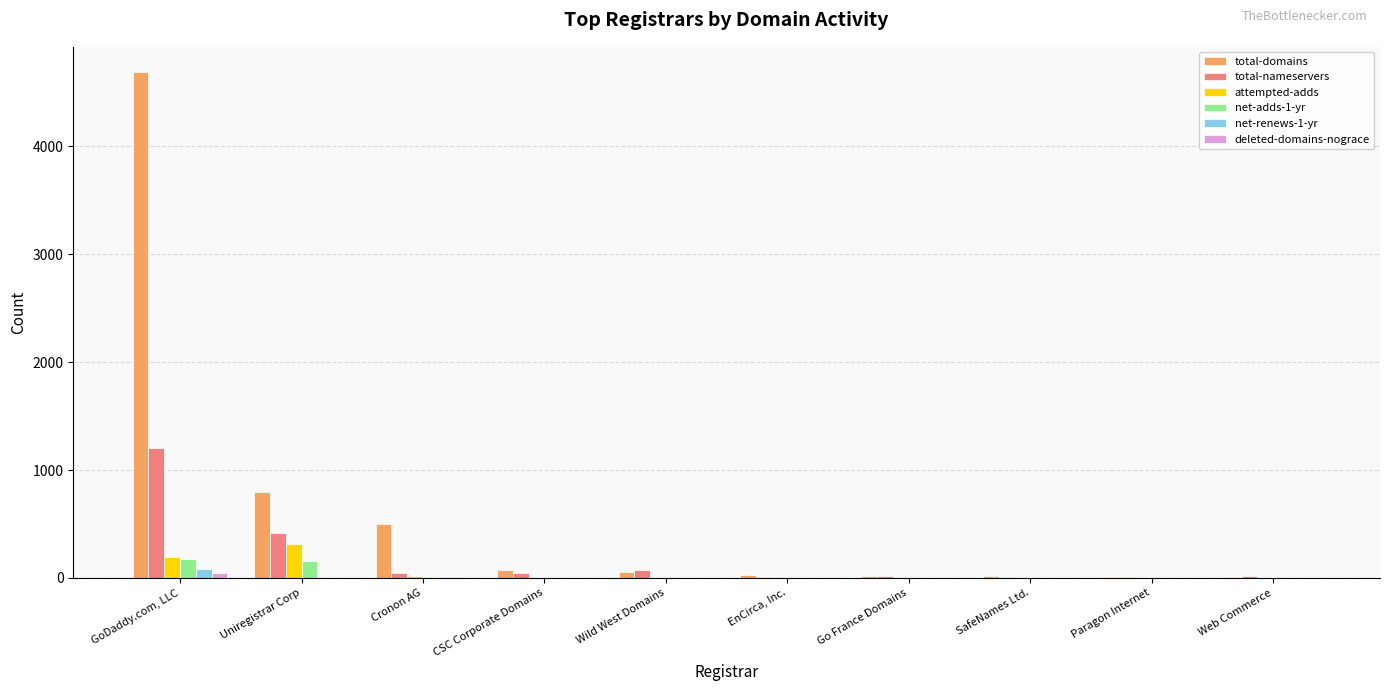

Which series has the widest spread of values?

total-domains